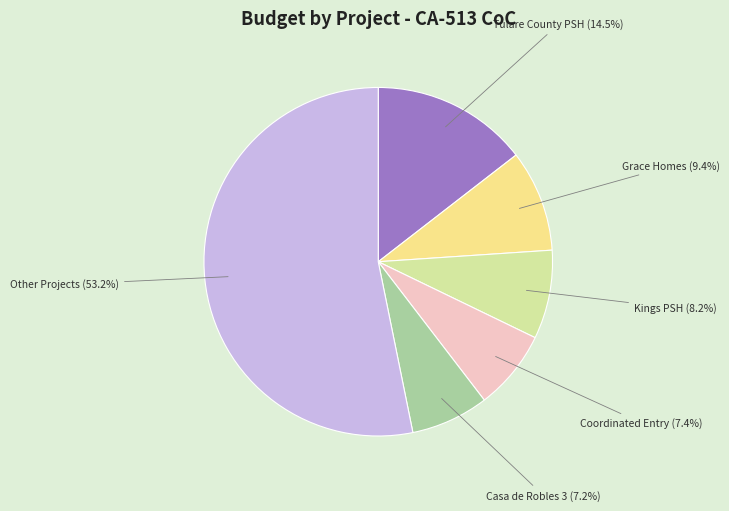

To the nearest percent, what is the difference between the largest and smallest slice percentages?

46%